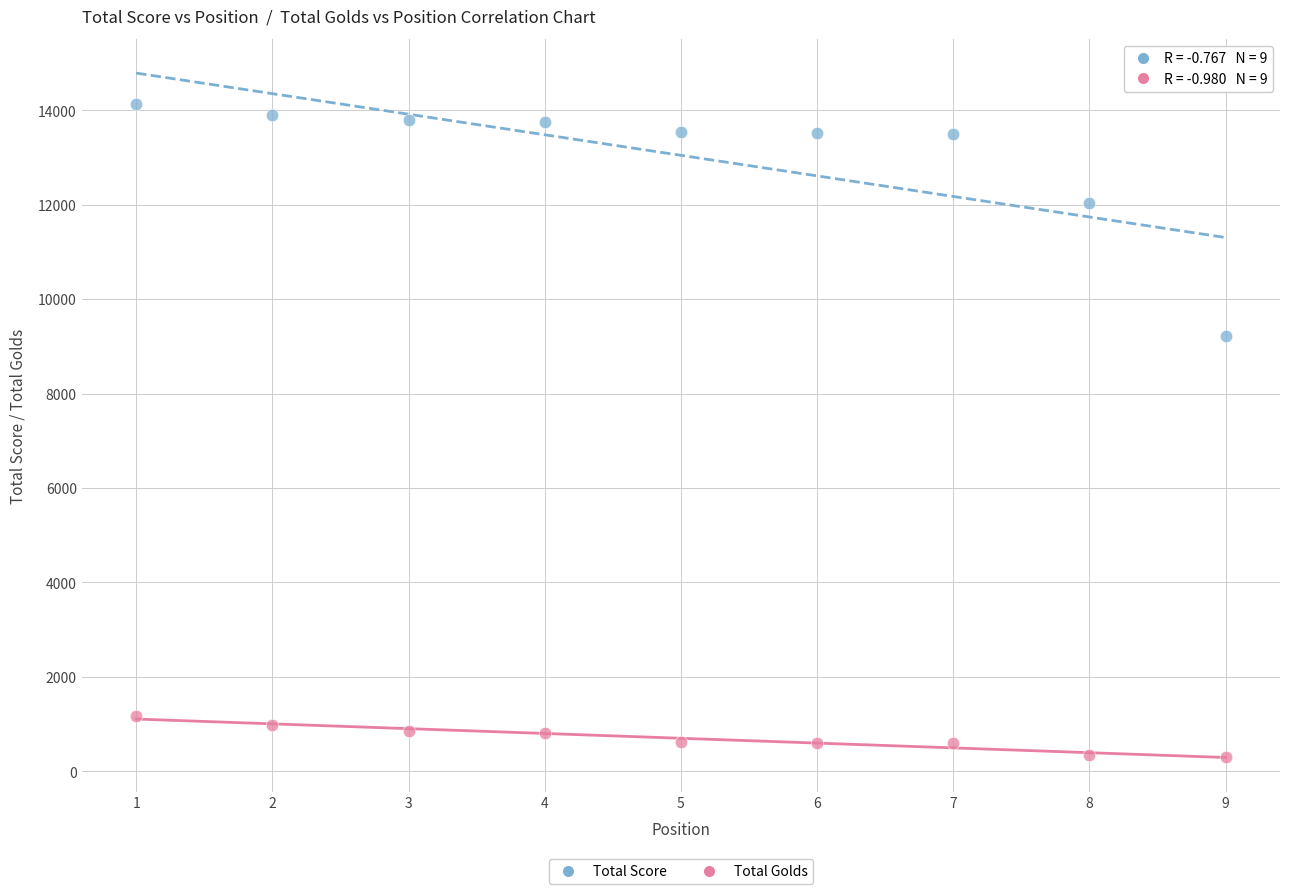

Across all data points, what is the range of Y values (max minus min)?

13836